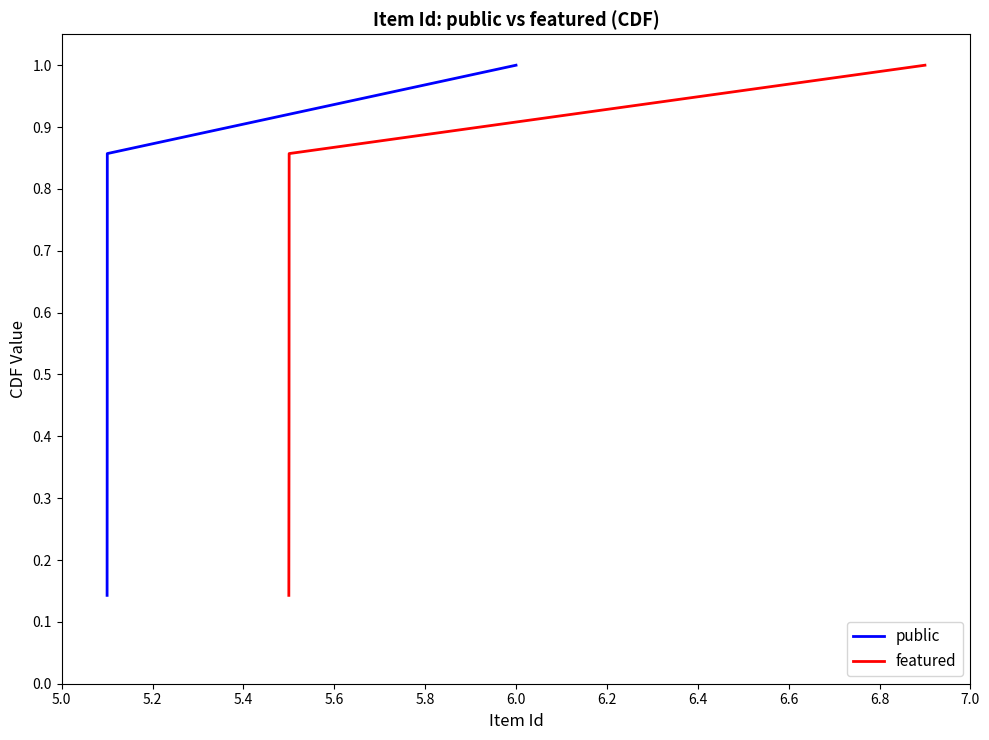

Rank the series by their maximum value, from highest to lowest.

public, featured